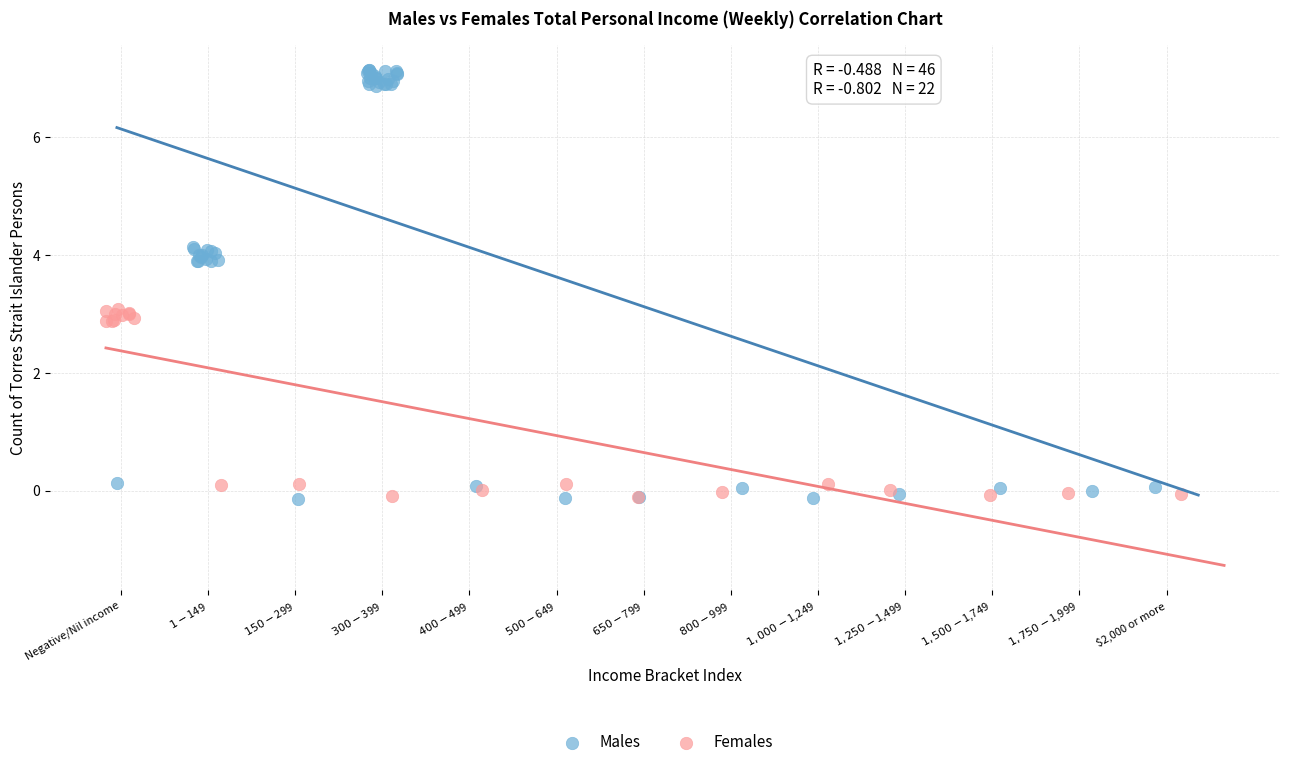

Which series reaches the maximum Y coordinate?

Males